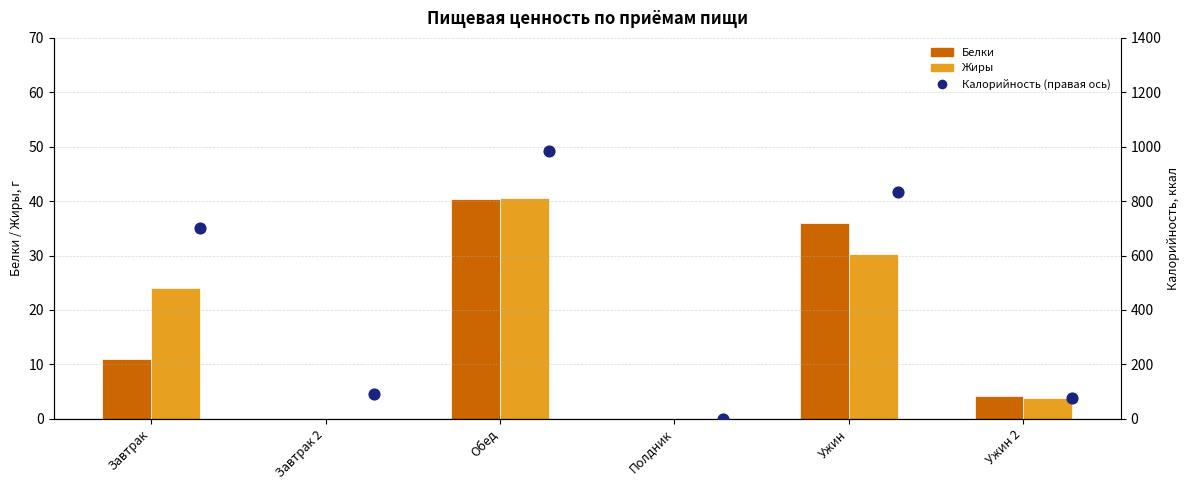

Which series has the largest total across all categories?

Калорийность (правая ось)